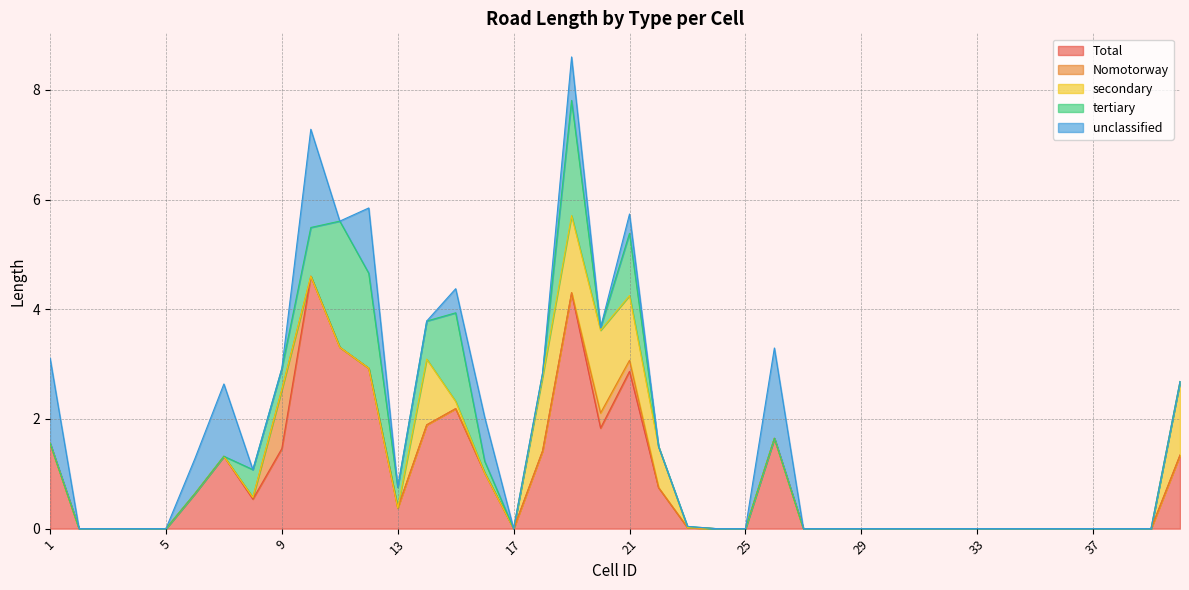

True or false: unclassified and Total cross at least once.

False